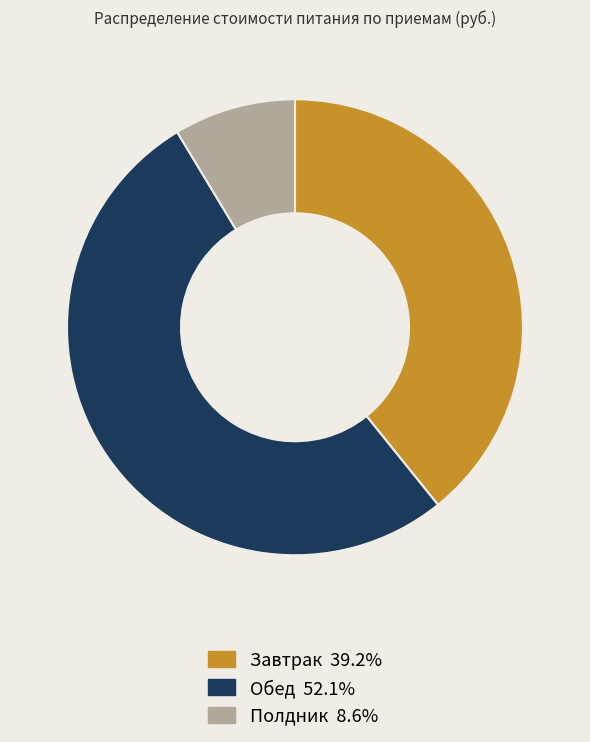

How many slices are in this pie chart?

3